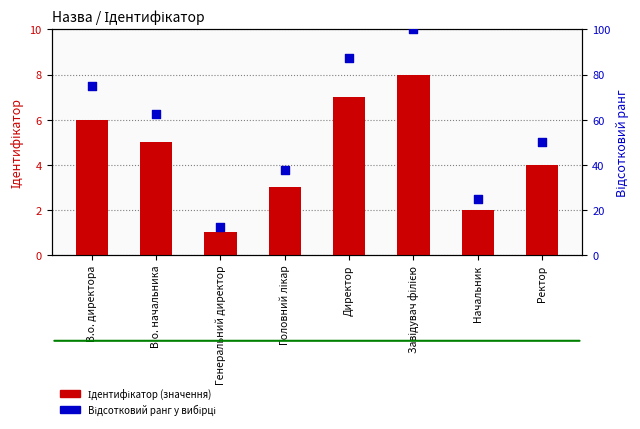

Which series has the largest total across all categories?

Відсотковий ранг